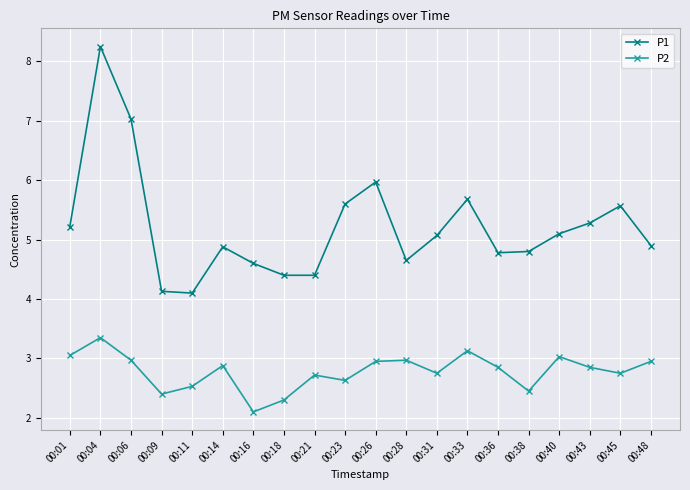

True or false: P1 has more than 0 points higher than both neighbors.

True